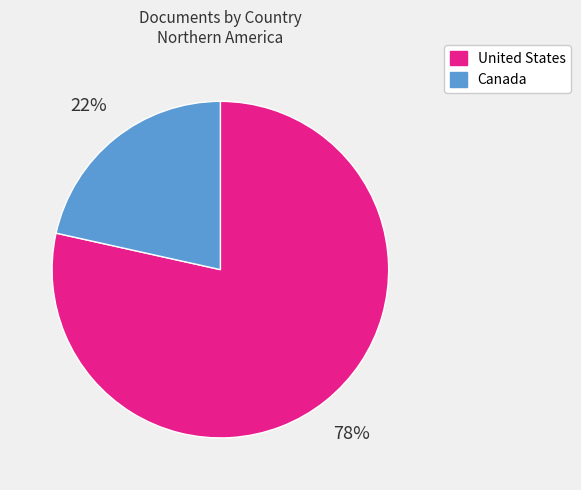

To the nearest percent, what portion does United States represent?

78%